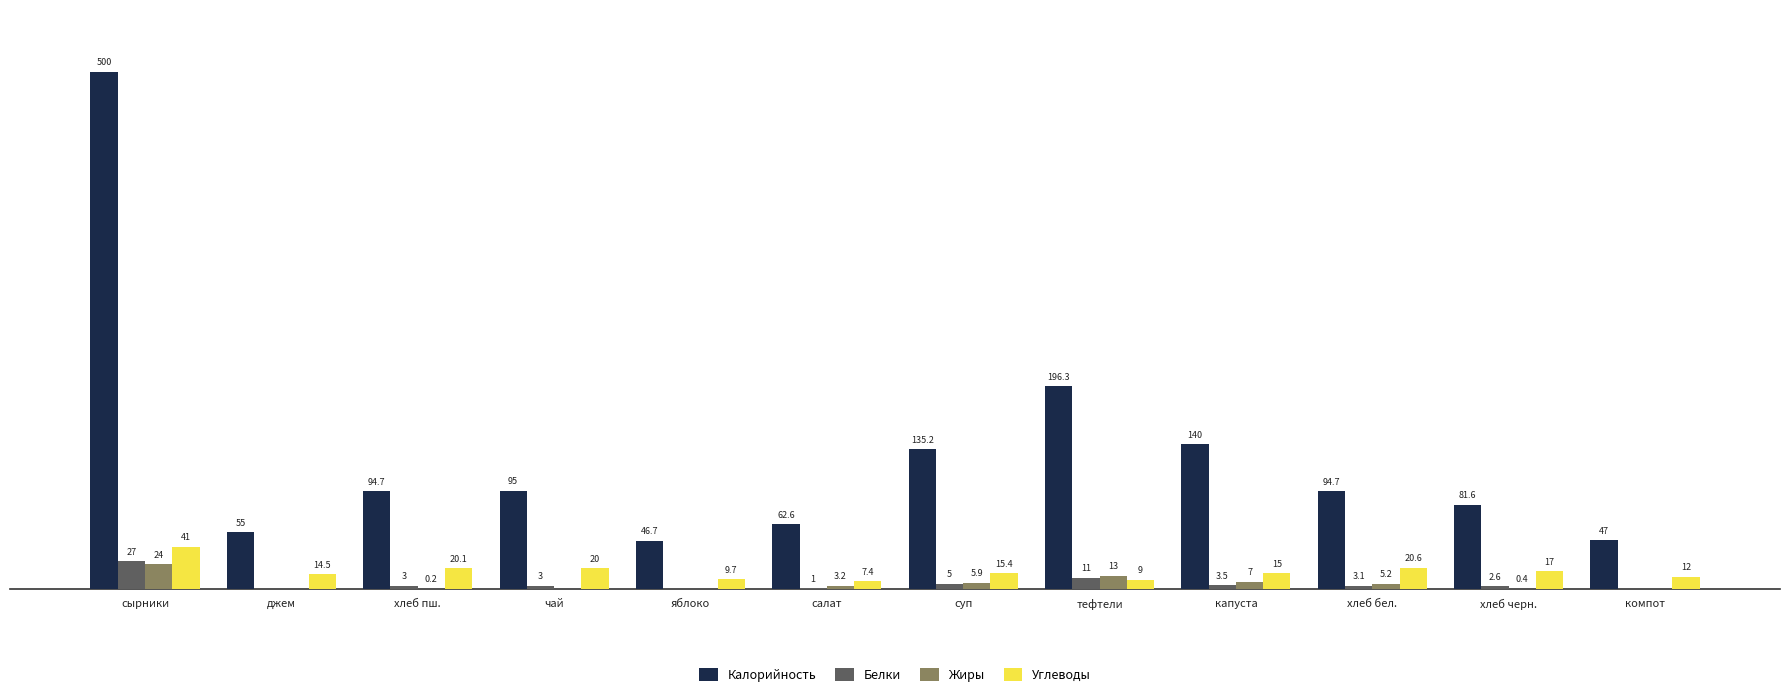

At which category is the sum across all series the highest?

сырники